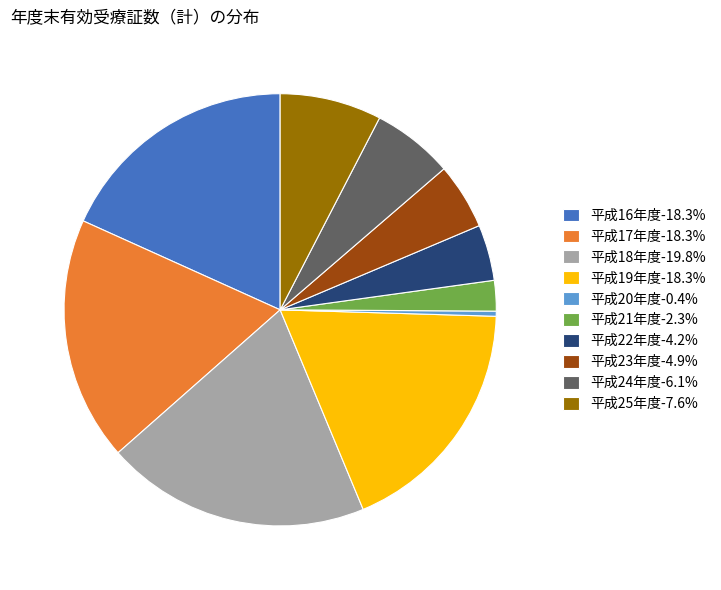

Is the sum of 平成21年度-2.3% and 平成23年度-4.9% greater than half?

No